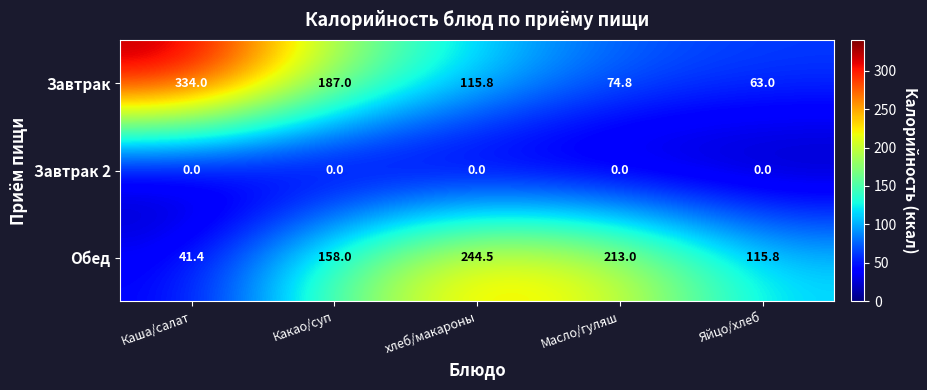

What is the sum of the Обед values at Масло/гуляш and хлеб/макароны?

457.5